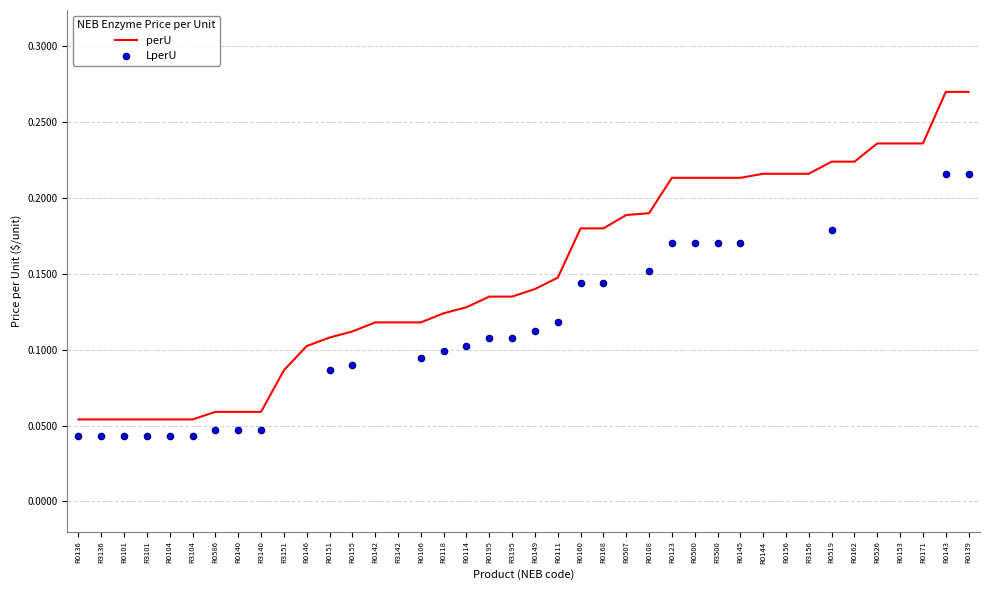

Is the value of LperU at R3156 greater than the value of perU at R3140?

No